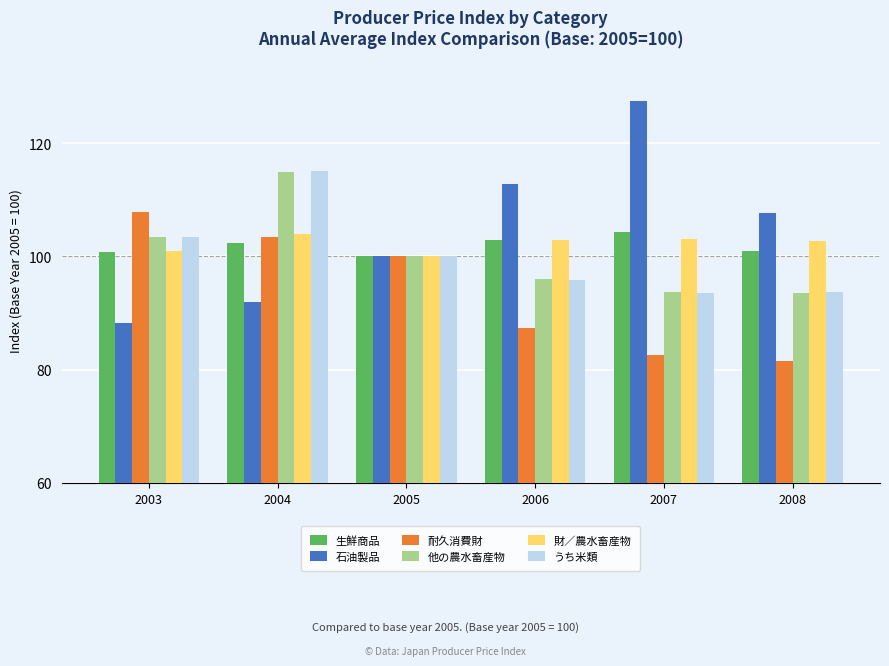

At which category does the chart reach its minimum across all series?

2008